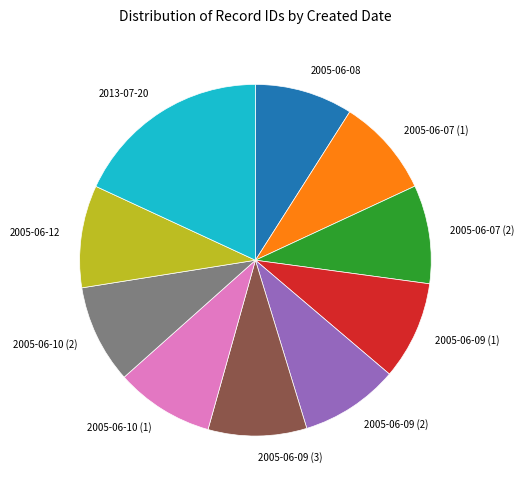

Which slice is the largest?

2013-07-20